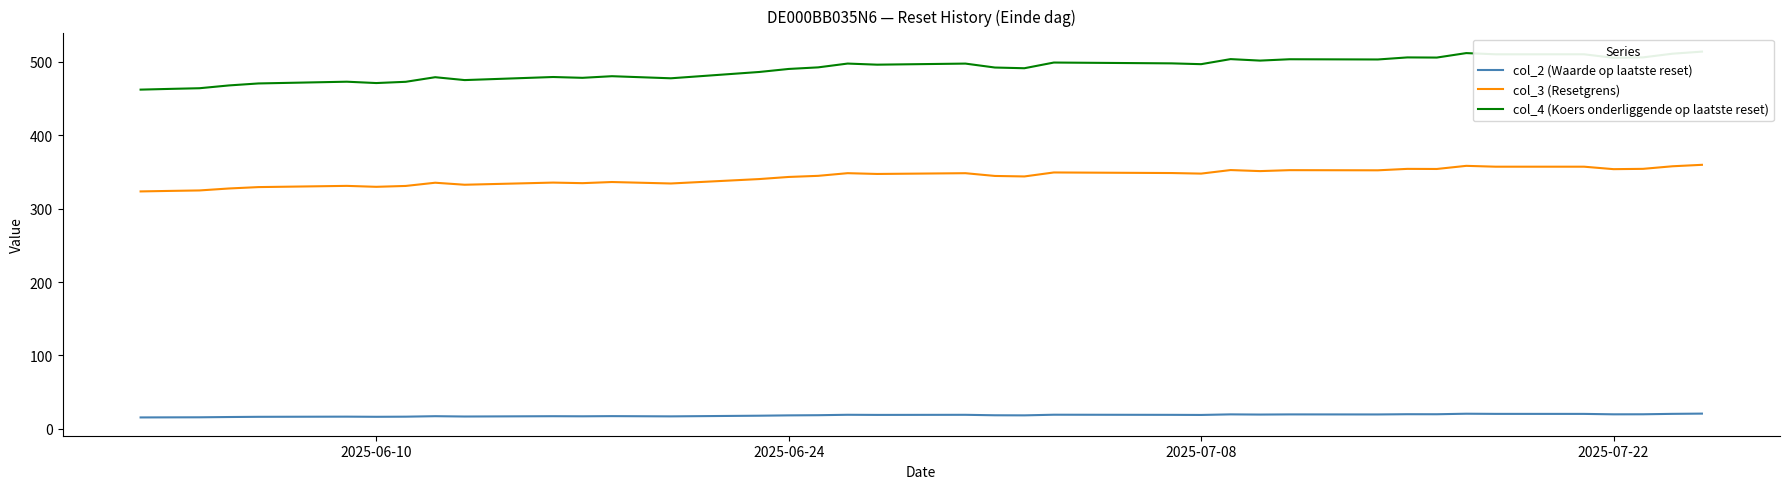

What is the maximum value for col_2 (Waarde op laatste reset)?

20.9